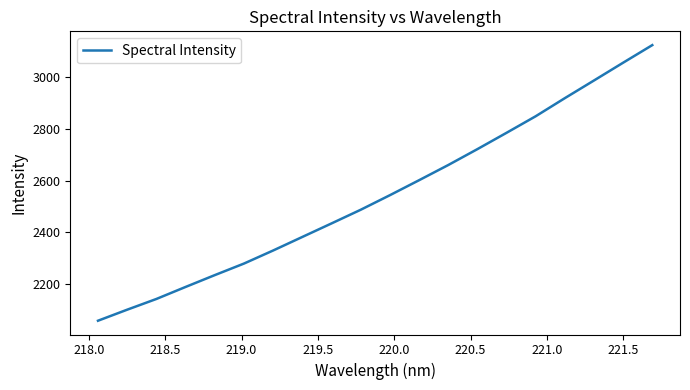

What is the difference between the maximum and minimum values?

1066.3